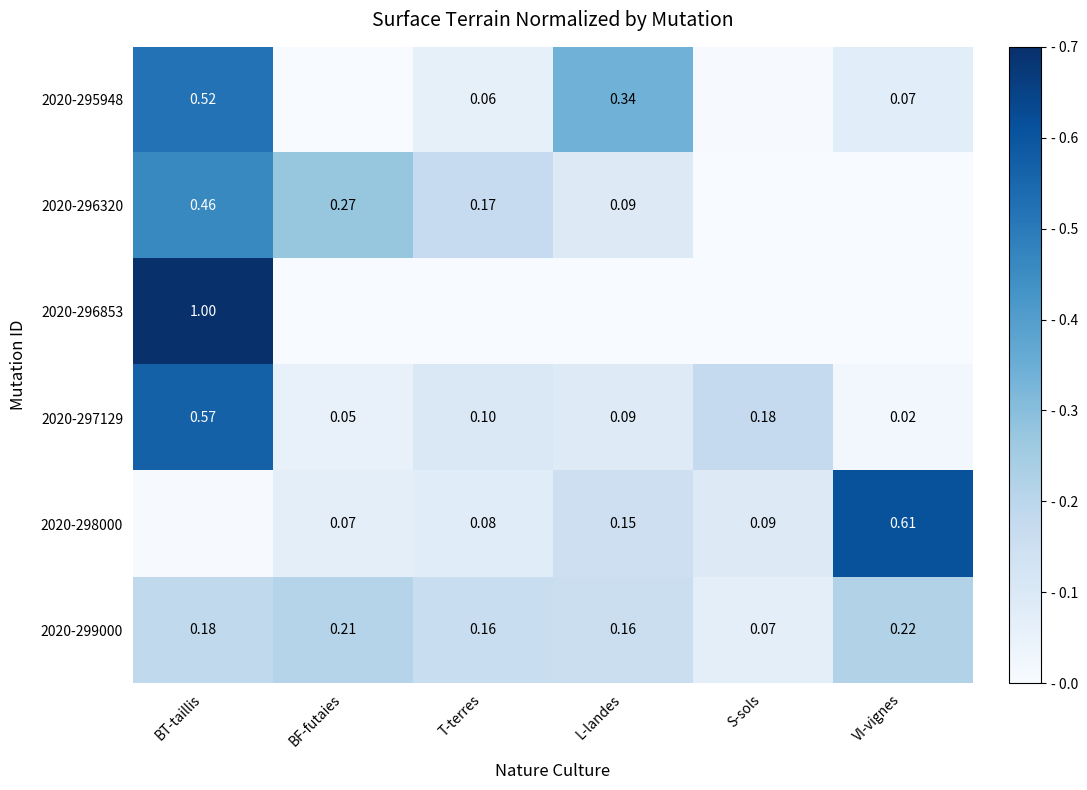

Is the value of 2020-297129 at BT-taillis greater than the value of 2020-299000 at L-landes?

Yes